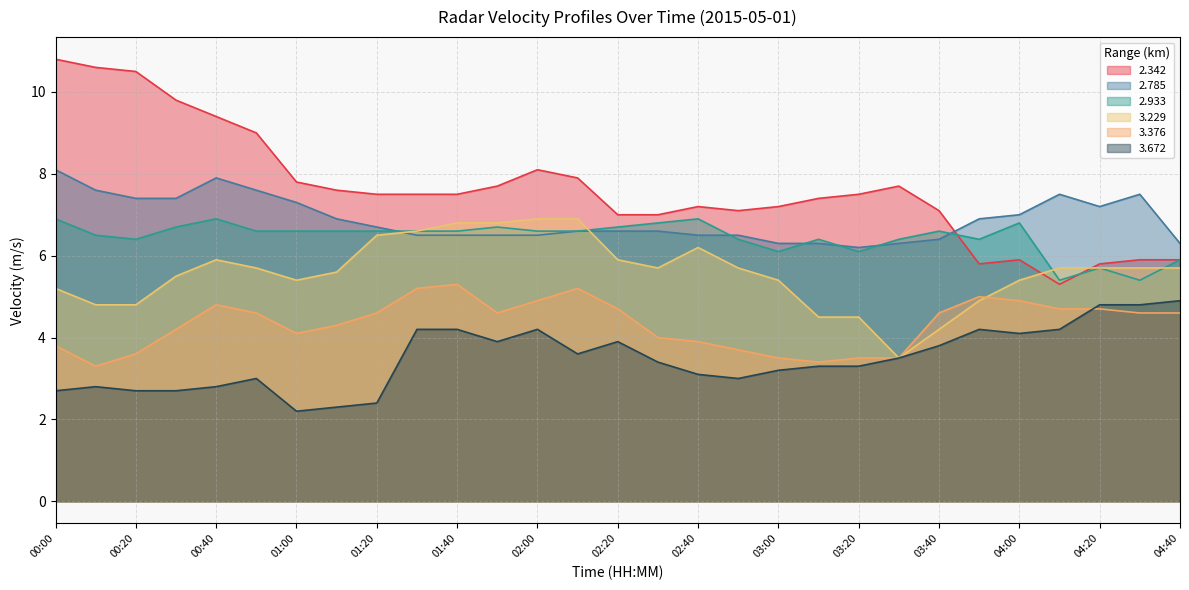

At which category does 2.342 reach its first local peak?

02:00